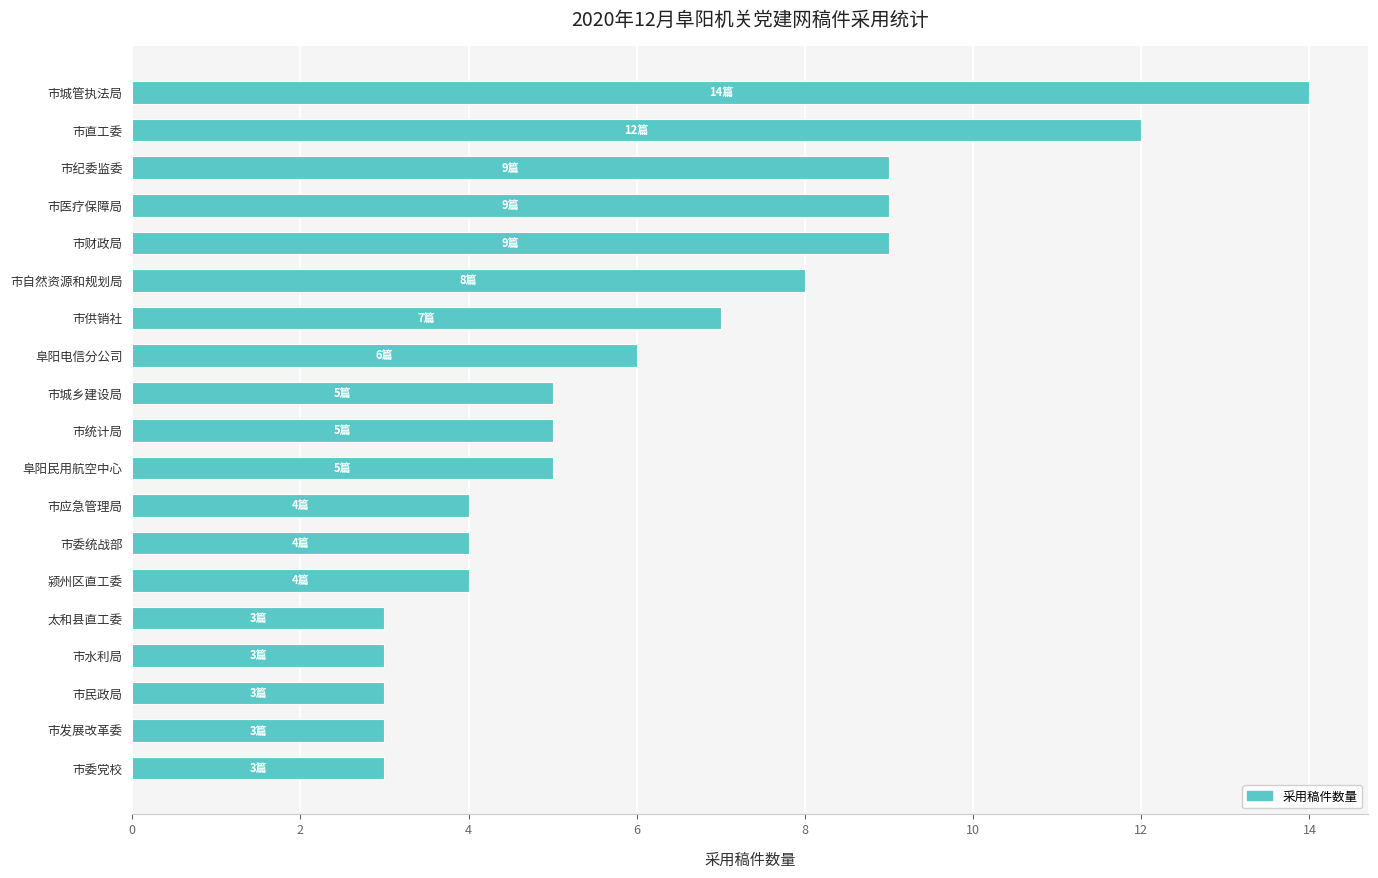

Reading top to bottom, extract all data points from this chart.

14	12	9	9	9	8	7	6	5	5	5	4	4	4	3	3	3	3	3